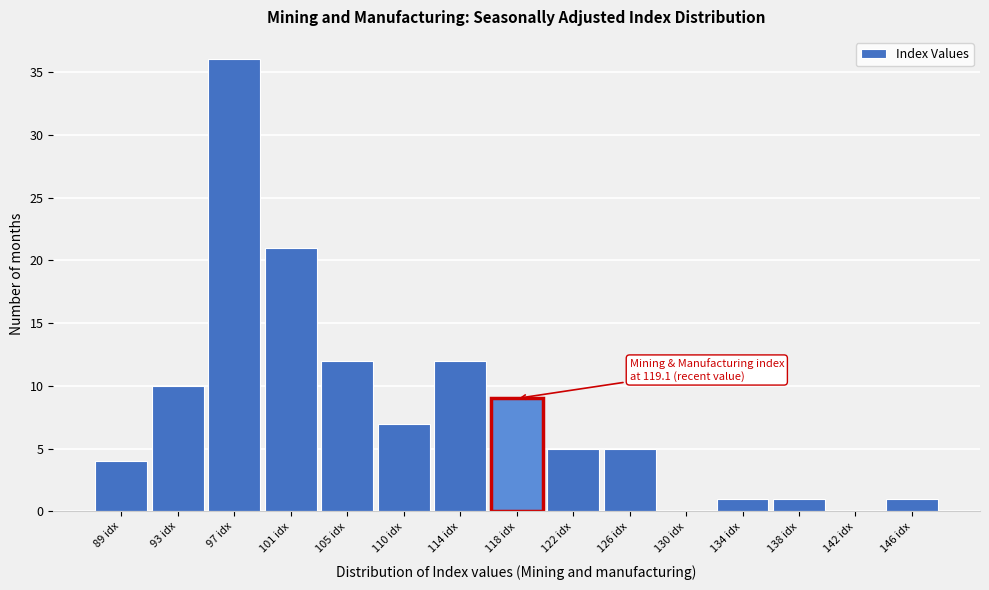

Reading left to right, what are all the values shown in this chart?

89 idx=4	93 idx=10	97 idx=36	101 idx=21	105 idx=12	110 idx=7	114 idx=12	118 idx=9	122 idx=5	126 idx=5	130 idx=0	134 idx=1	138 idx=1	142 idx=0	146 idx=1